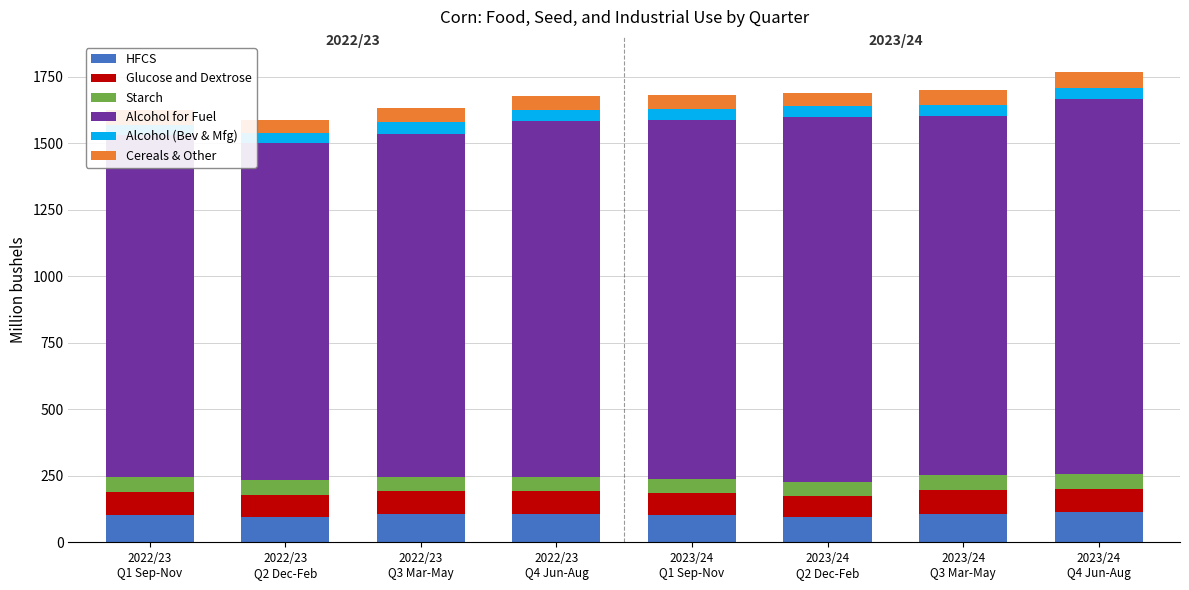

What is the minimum value for HFCS?

94.0